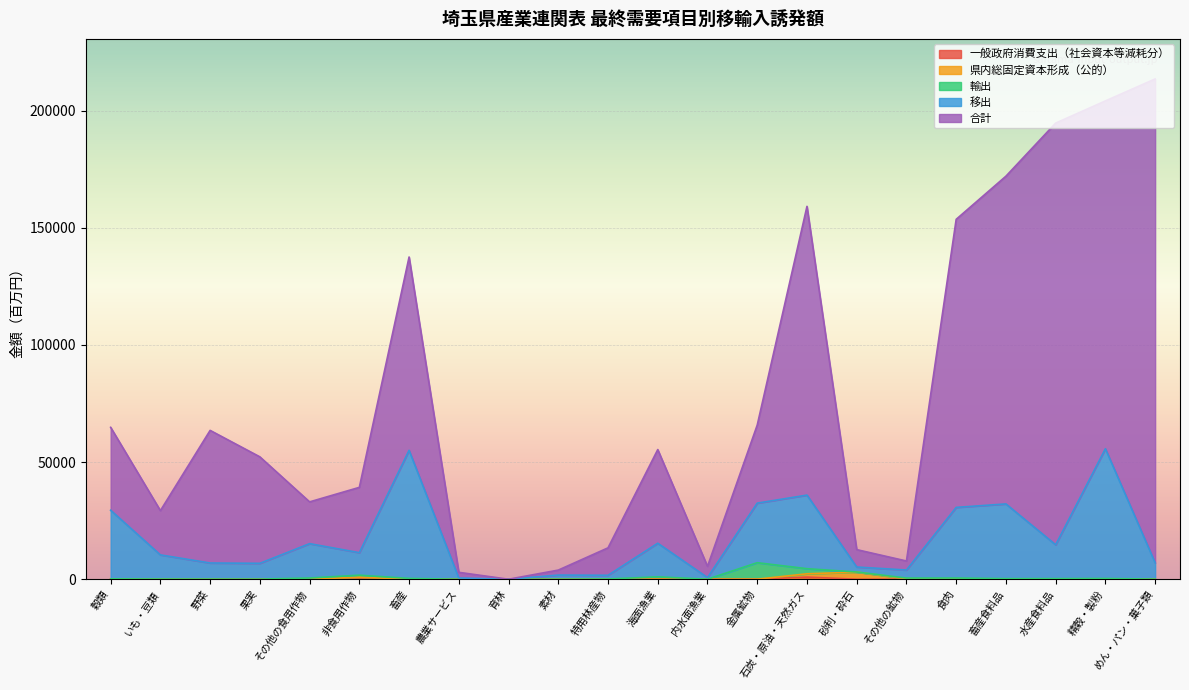

What is the maximum value shown in the chart?

213547.5